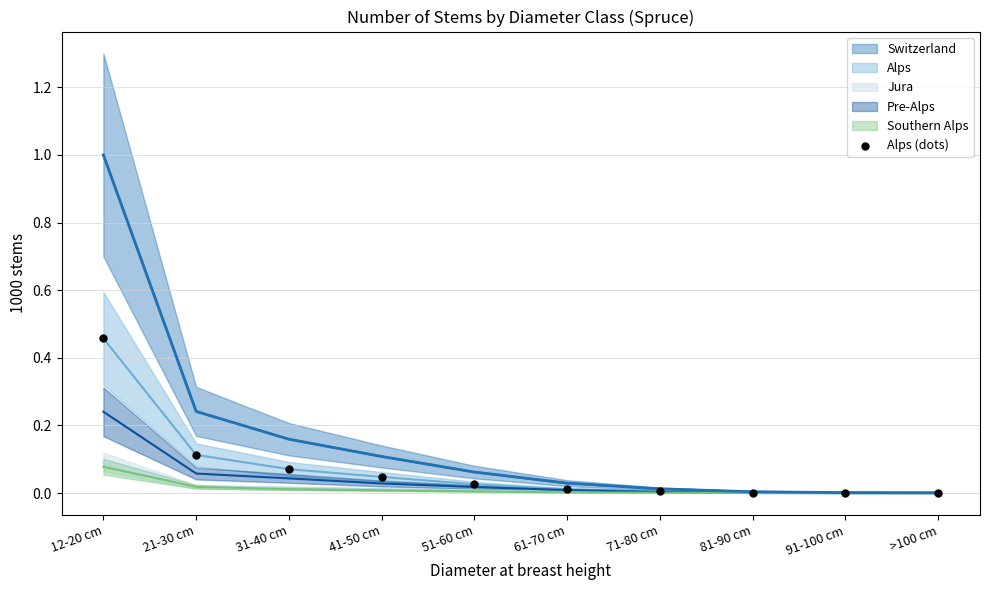

How many points are shown in the scatter plot?

10